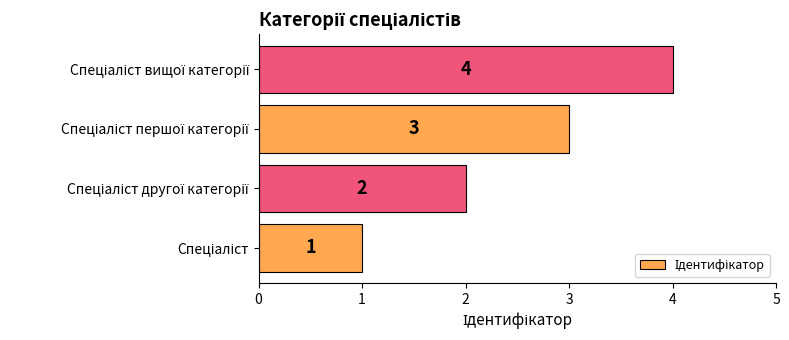

Are the bars grouped side by side (vs. stacked)?

No